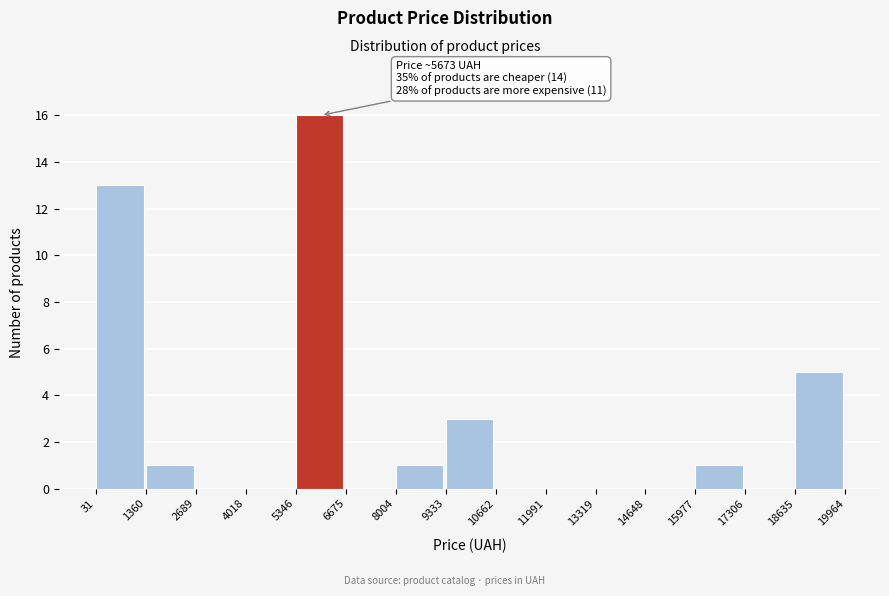

Which range on the x-axis has the tallest bar?

5346 to 6675